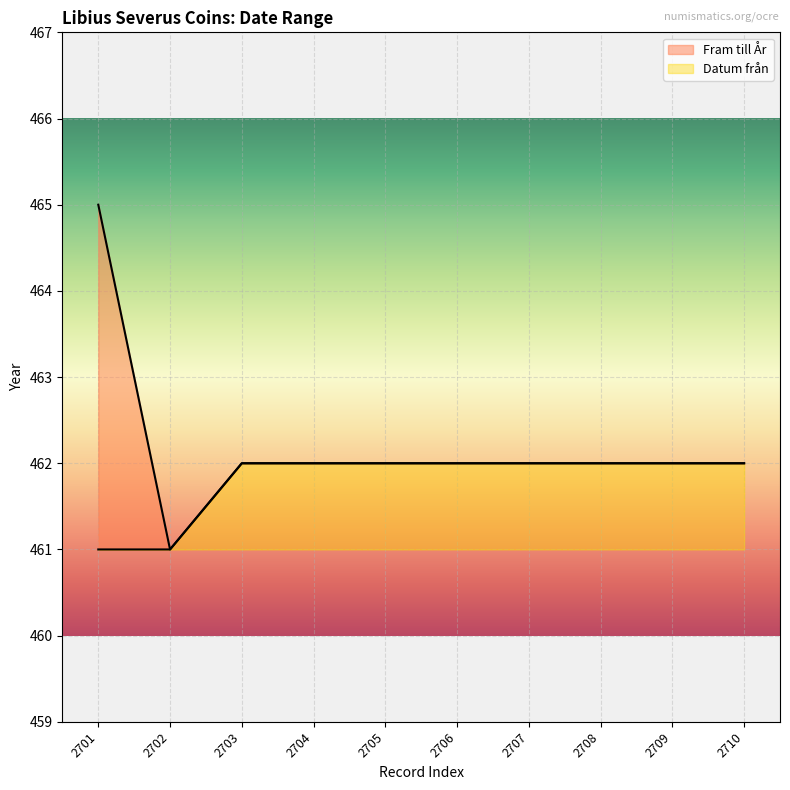

What is the value of the Fram till År point at the 3rd from the left?

462